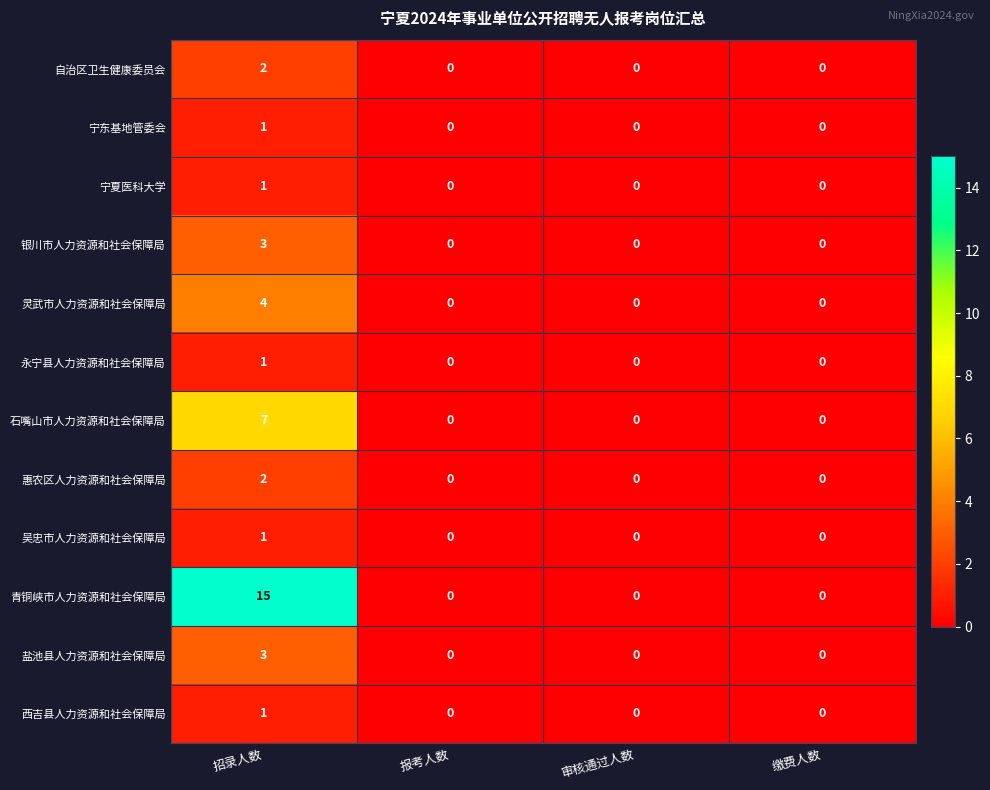

What is the sum of all 青铜峡市人力资源和社会保障局 values?

15